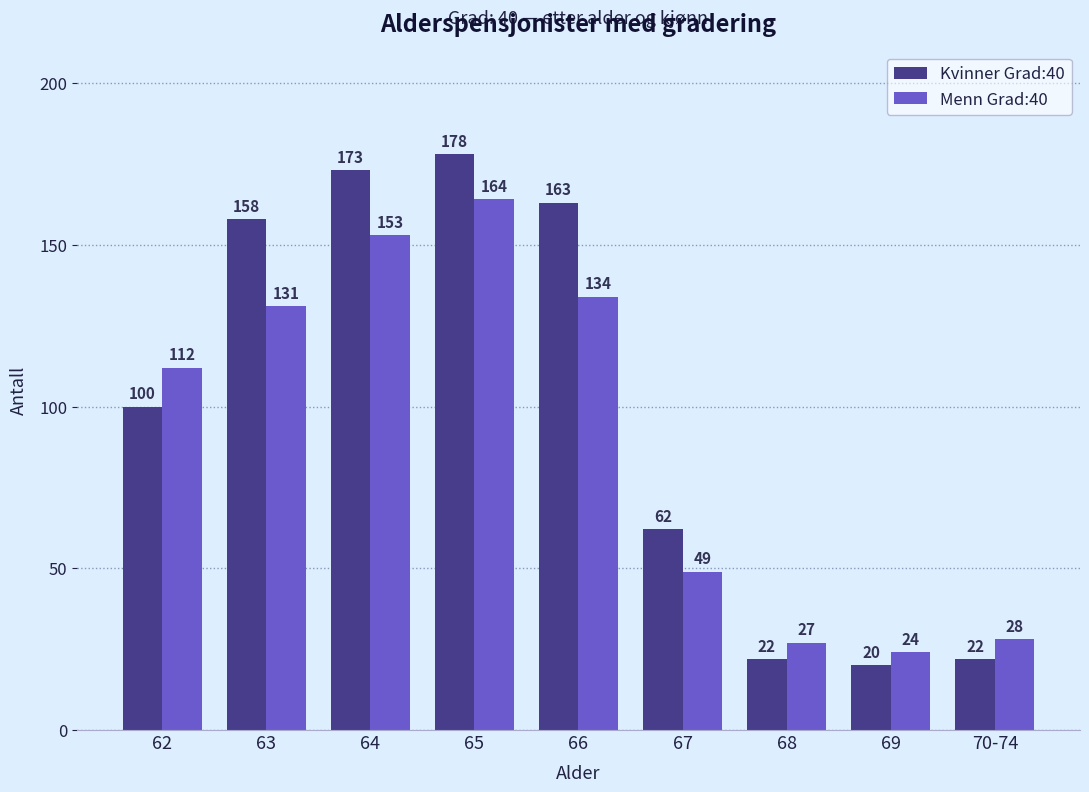

What is the highest value of the Menn Grad:40 series?

164